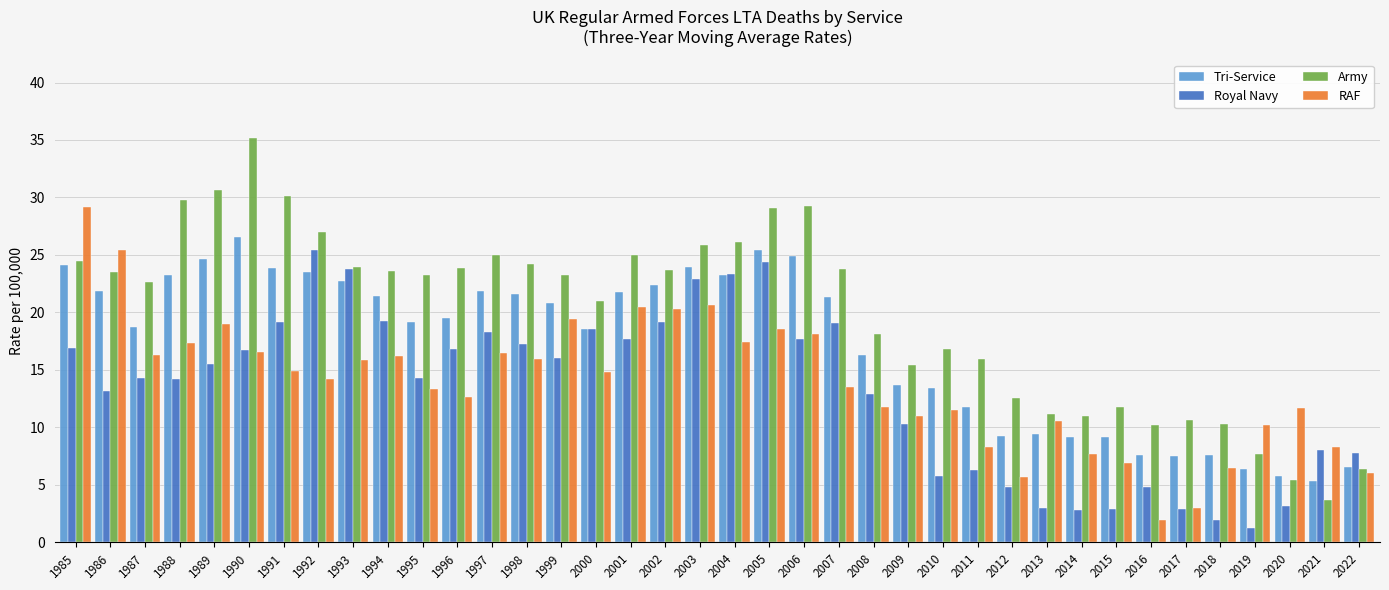

How many data points in Army are less than 23?

17